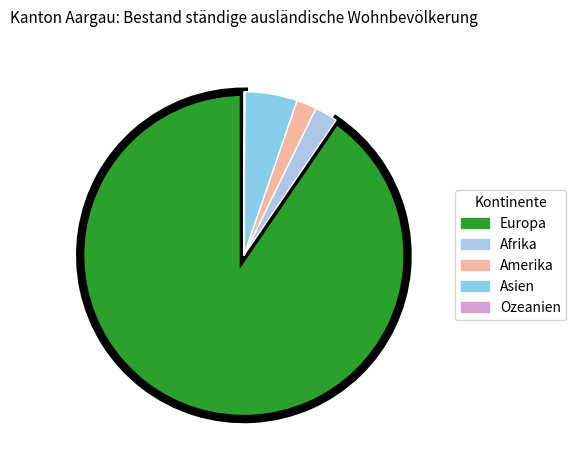

Between Ozeanien and Afrika, which is larger?

Afrika